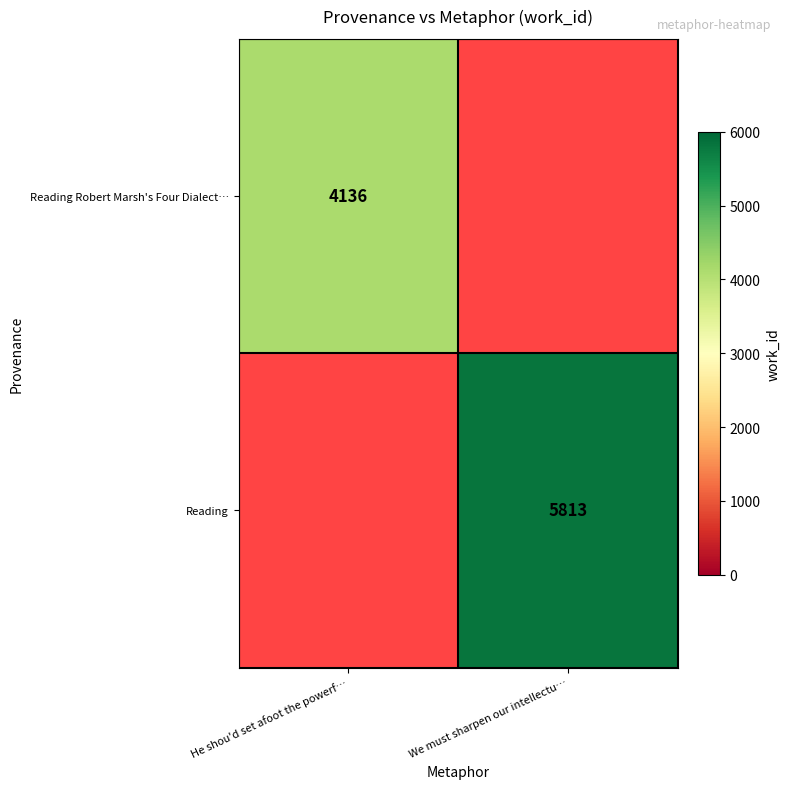

True or false: Reading Robert Marsh's Four Dialect… has a value of 4136 at He shou'd set afoot the powerf….

True